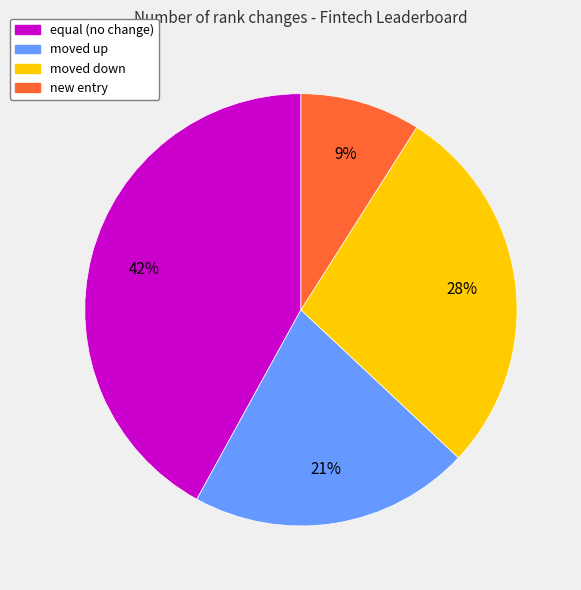

To the nearest percent, what is the average slice percentage?

25%